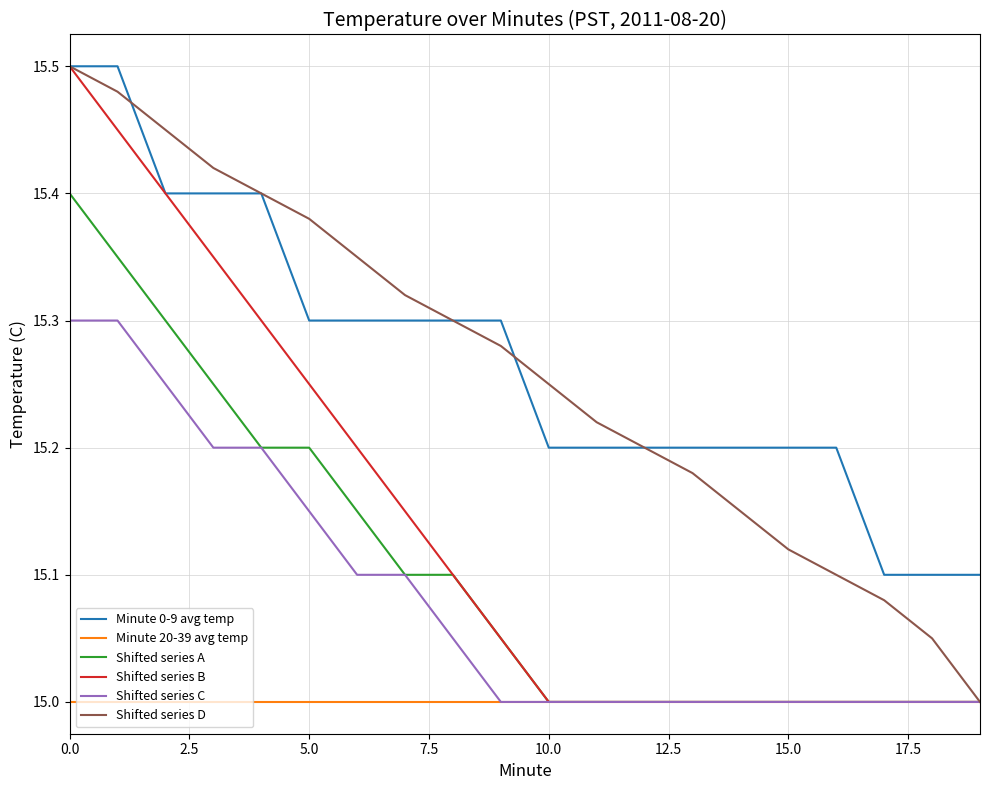

True or false: Shifted series C and Minute 0-9 avg temp intersect in this chart.

False